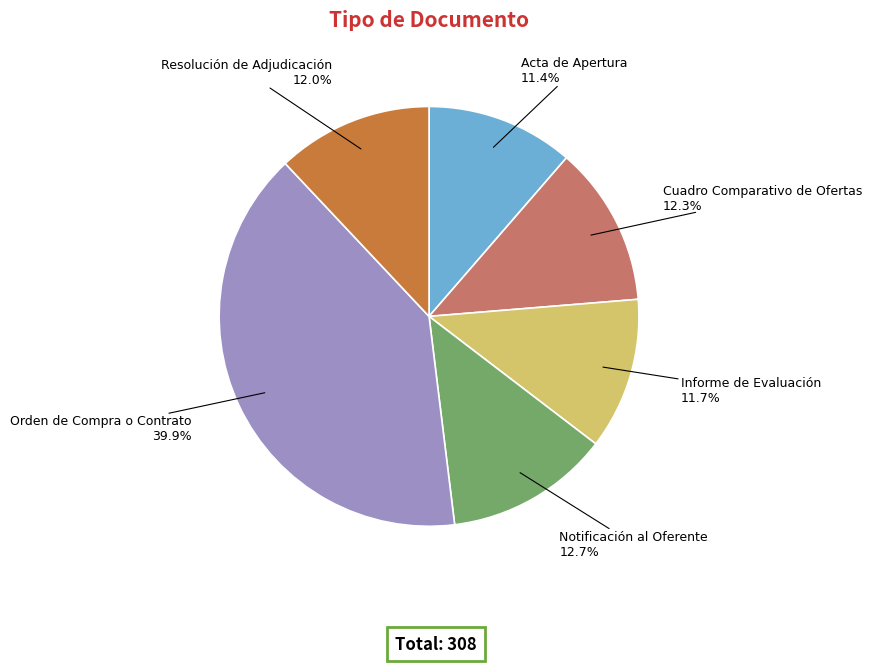

Is there any slice that represents more than half of the pie?

No